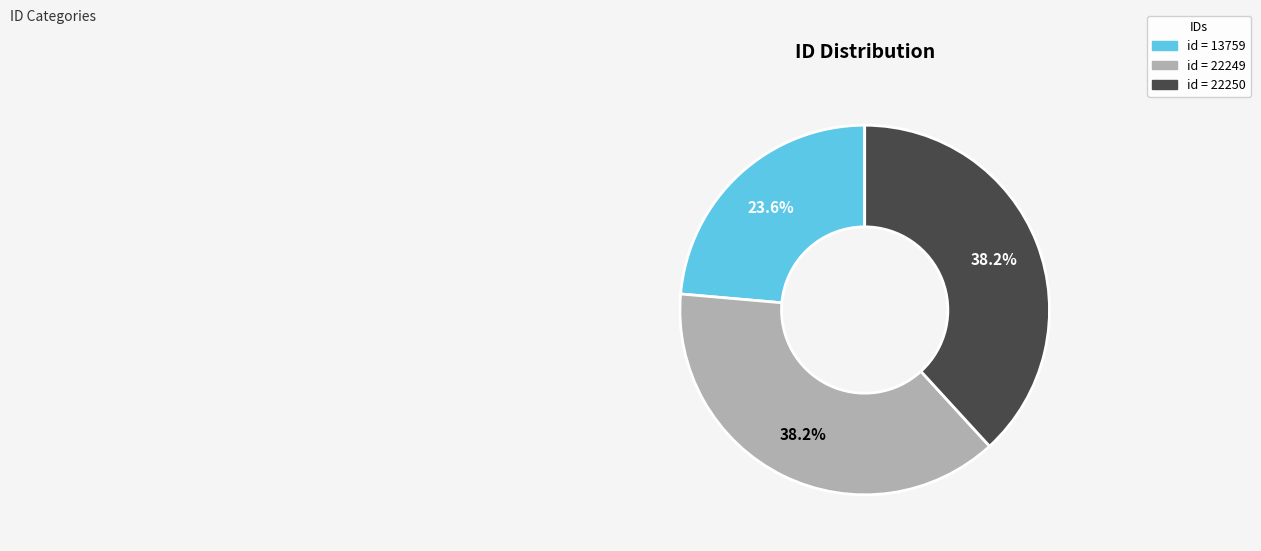

Is there a majority slice in this chart?

No